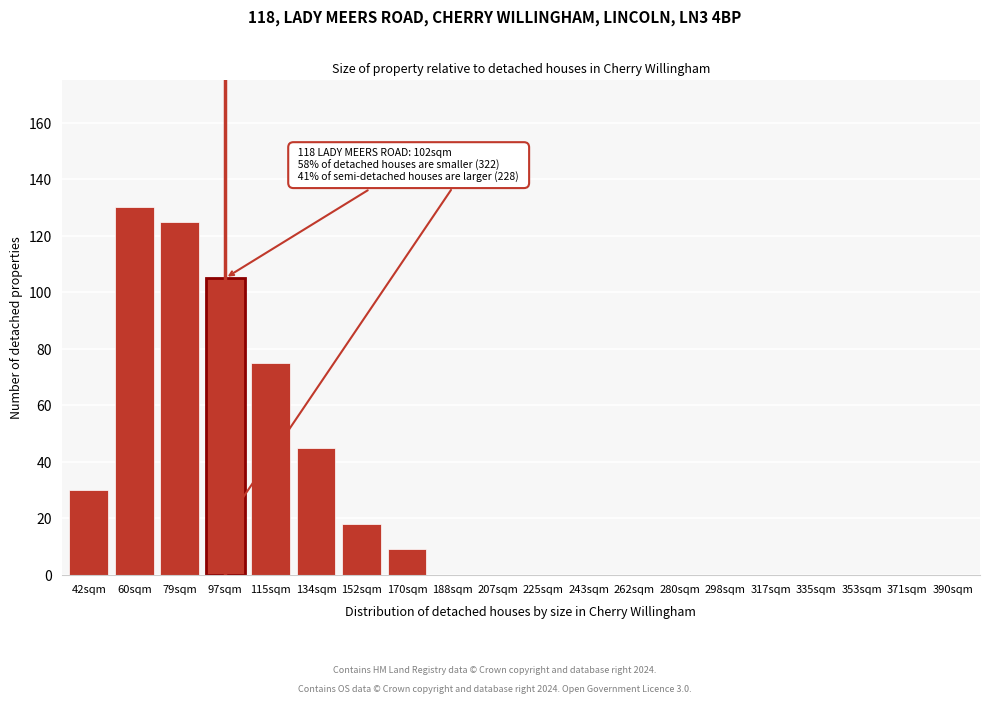

Reading right to left, extract all data points from this chart.

390sqm=0	371sqm=0	353sqm=0	335sqm=0	317sqm=0	298sqm=0	280sqm=0	262sqm=0	243sqm=0	225sqm=0	207sqm=0	188sqm=0	170sqm=9	152sqm=18	134sqm=45	115sqm=75	97sqm=105	79sqm=125	60sqm=130	42sqm=30